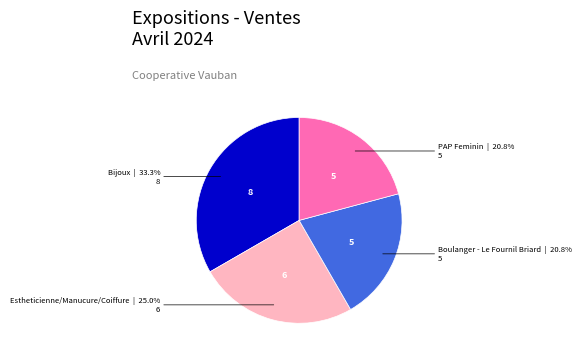

True or false: Bijoux accounts for 33% of the total.

True